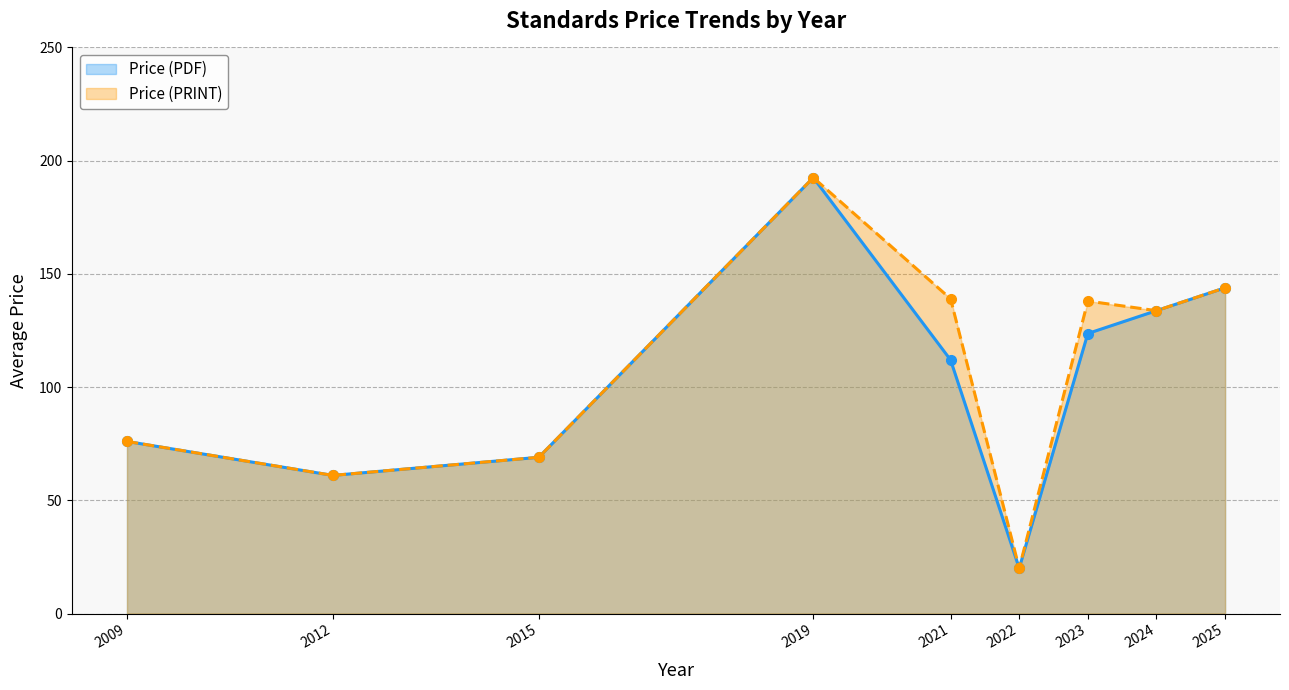

At which category does Price (PRINT) reach its first local valley?

2012